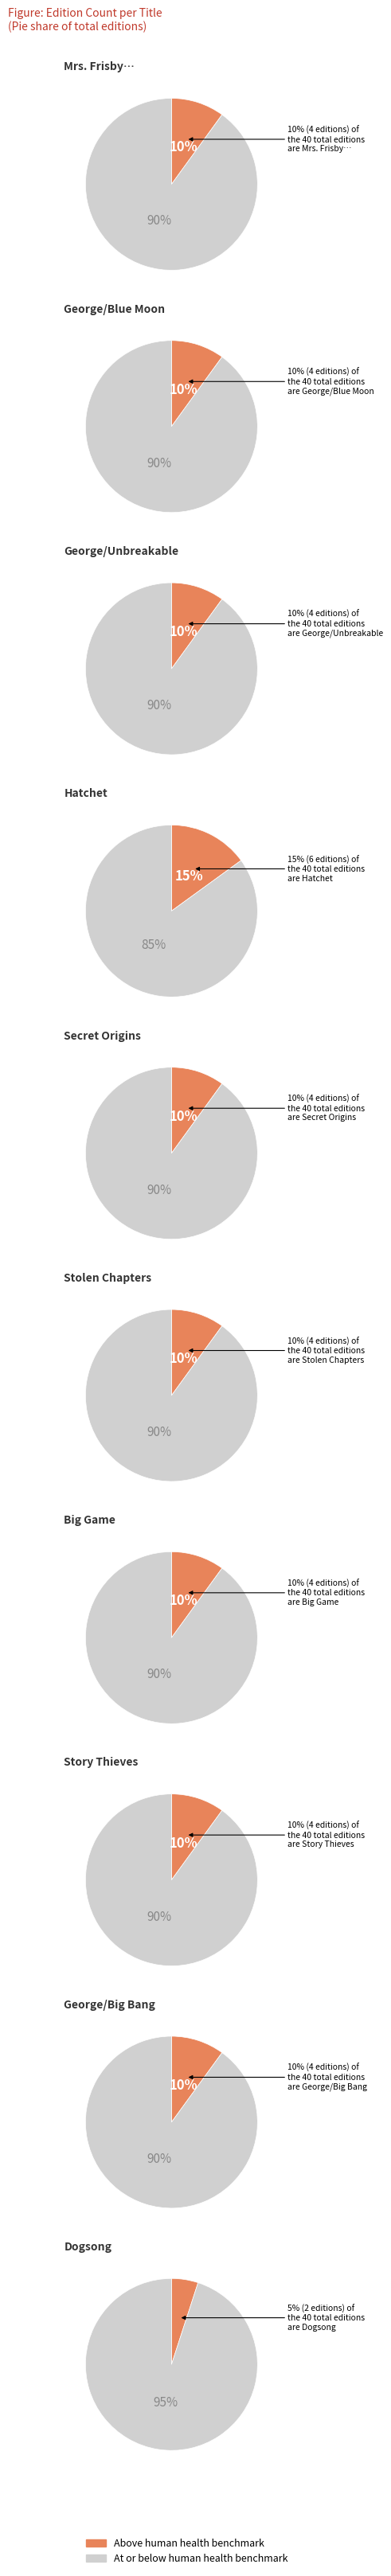

Rank the categories by value from lowest to highest.

Dogsong, Mrs. Frisby and the Rats of Nimh, George and the Blue Moon, George and the Unbreakable Code, Secret Origins, Stolen Chapters, Big Game, Story Thieves, George and the Big Bang, Hatchet